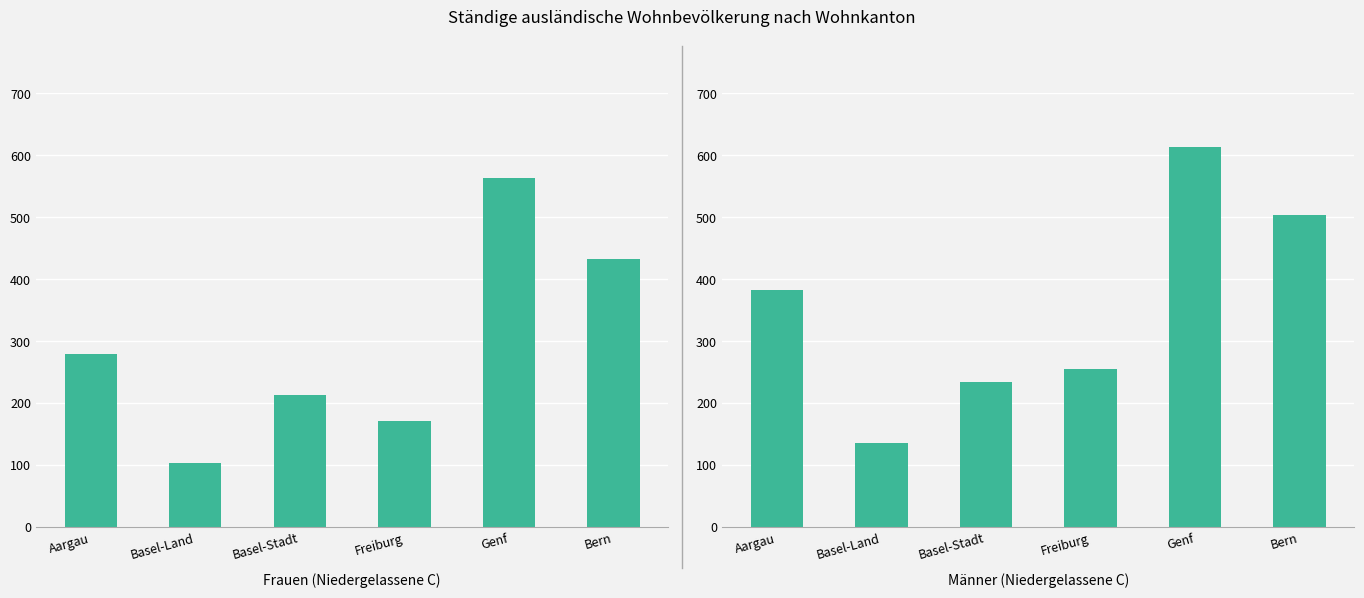

What are all the series names shown in the legend?

Frauen (Niedergelassene), Männer (Niedergelassene)